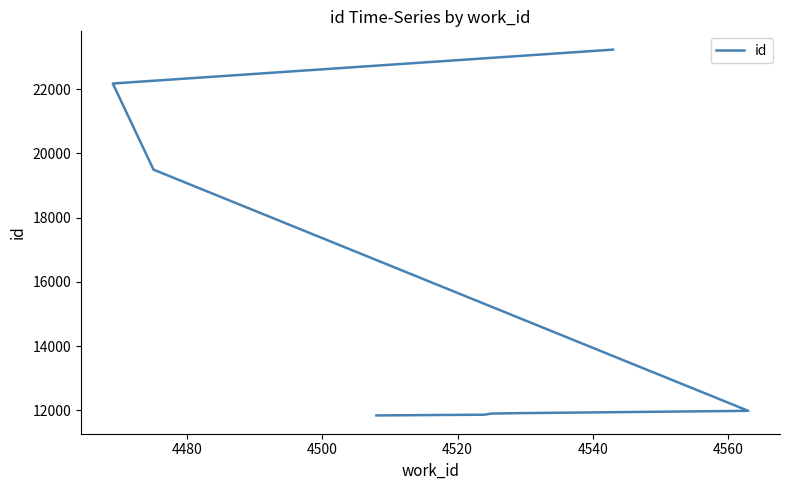

What is the minimum value shown in the chart?

11842